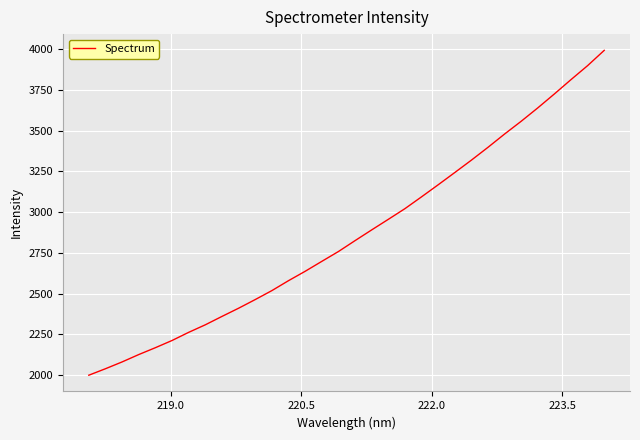

What is the difference between the maximum and minimum values?

1995.5